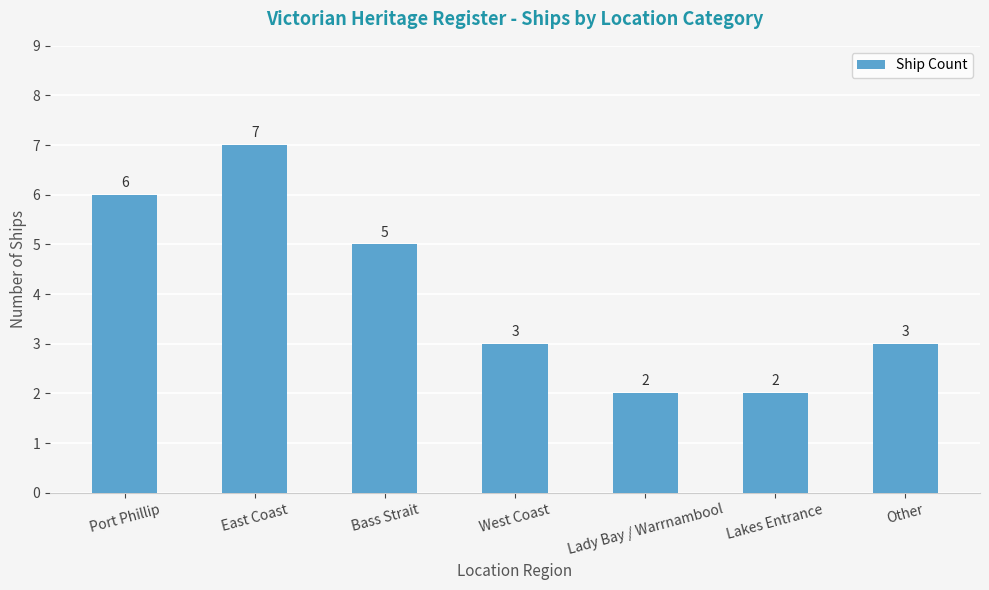

The chart shows a value of 5 at Bass Strait. True or false?

True